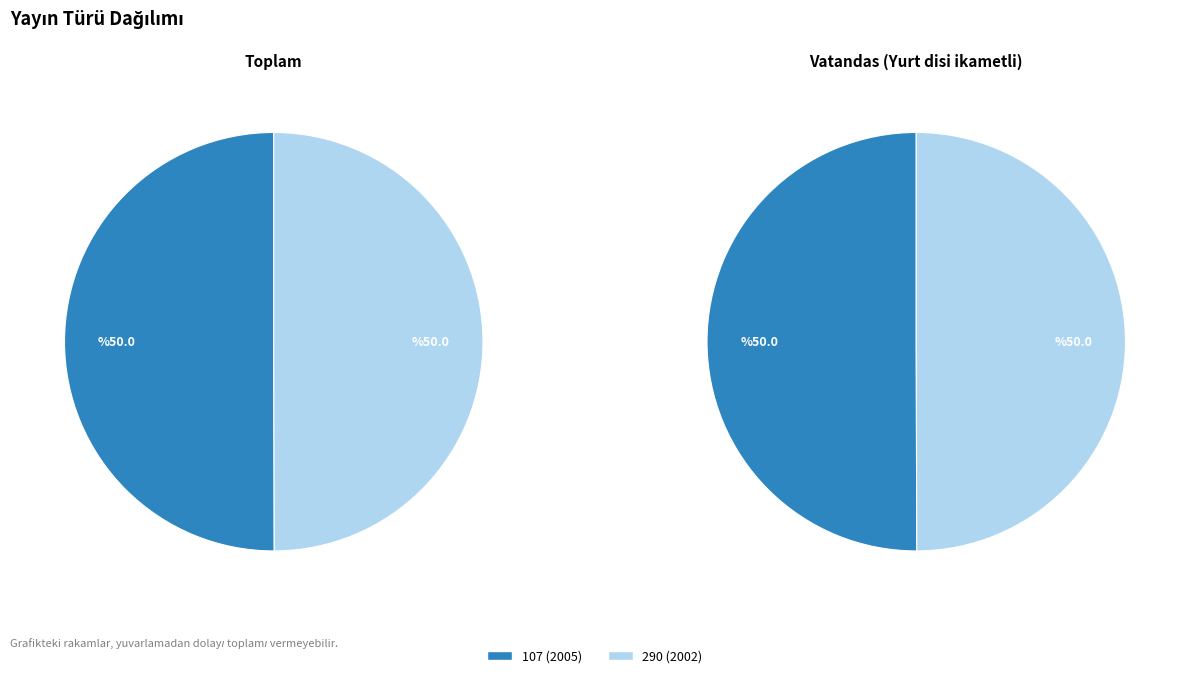

How many slices are in this pie chart?

2